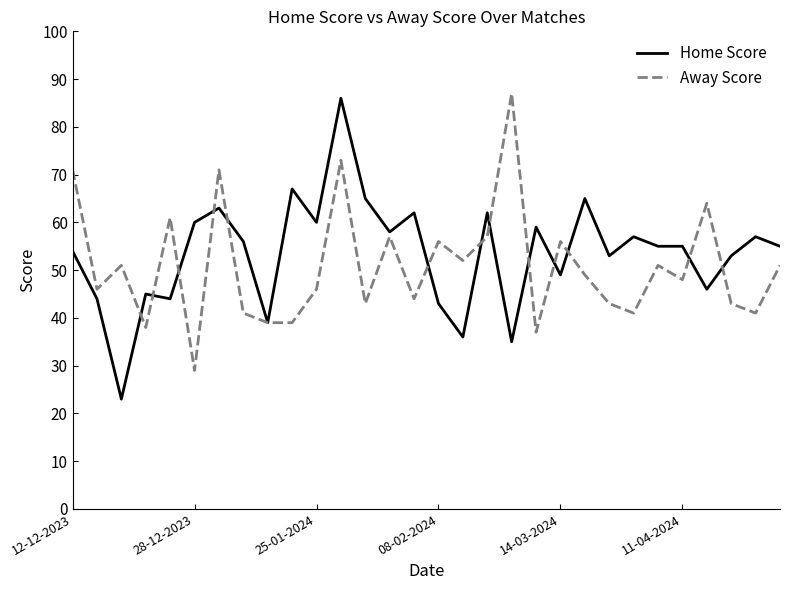

What is the minimum value shown in the chart?

23